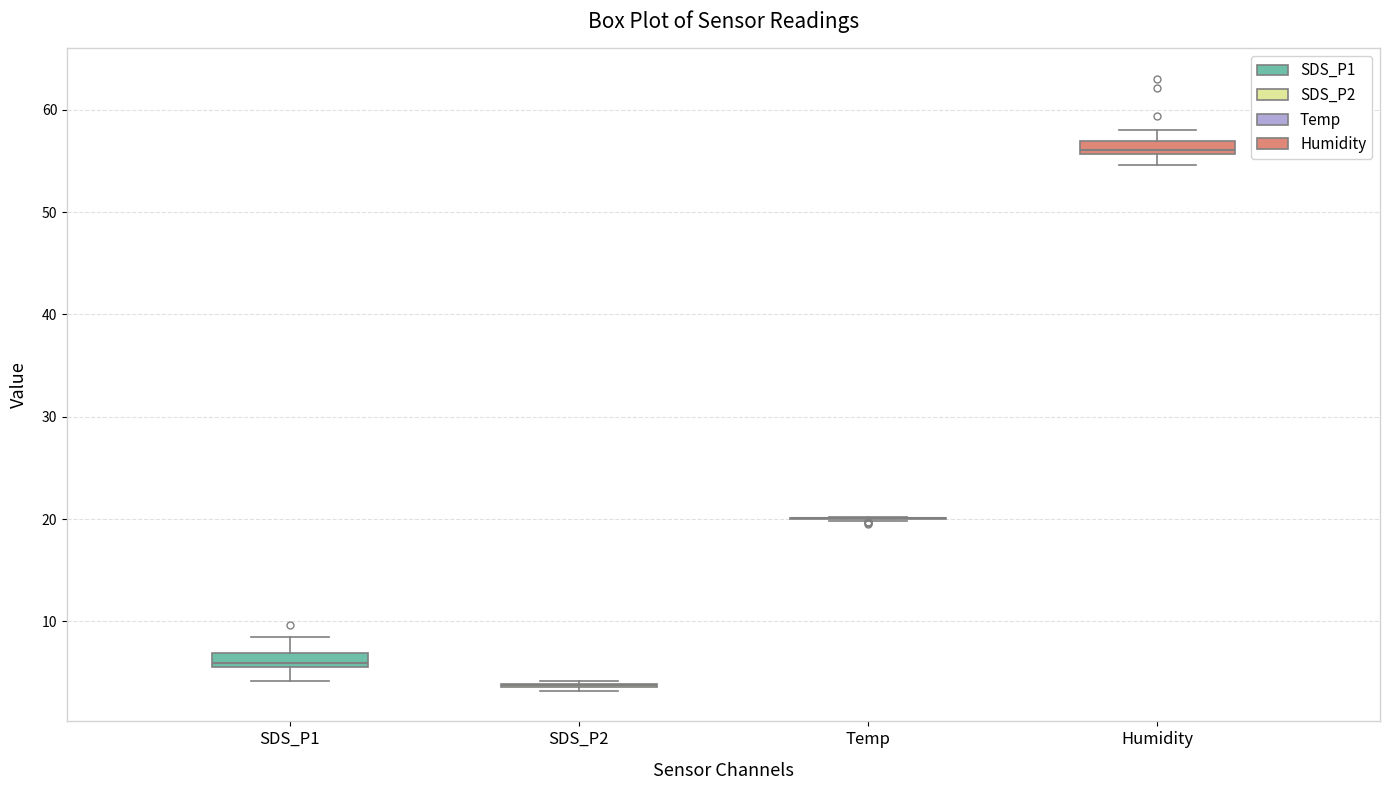

Where does the lower whisker of the box for SDS_P1 end on the y-axis? The values are not printed on the chart, so give them approximately, as read against the axis.

4